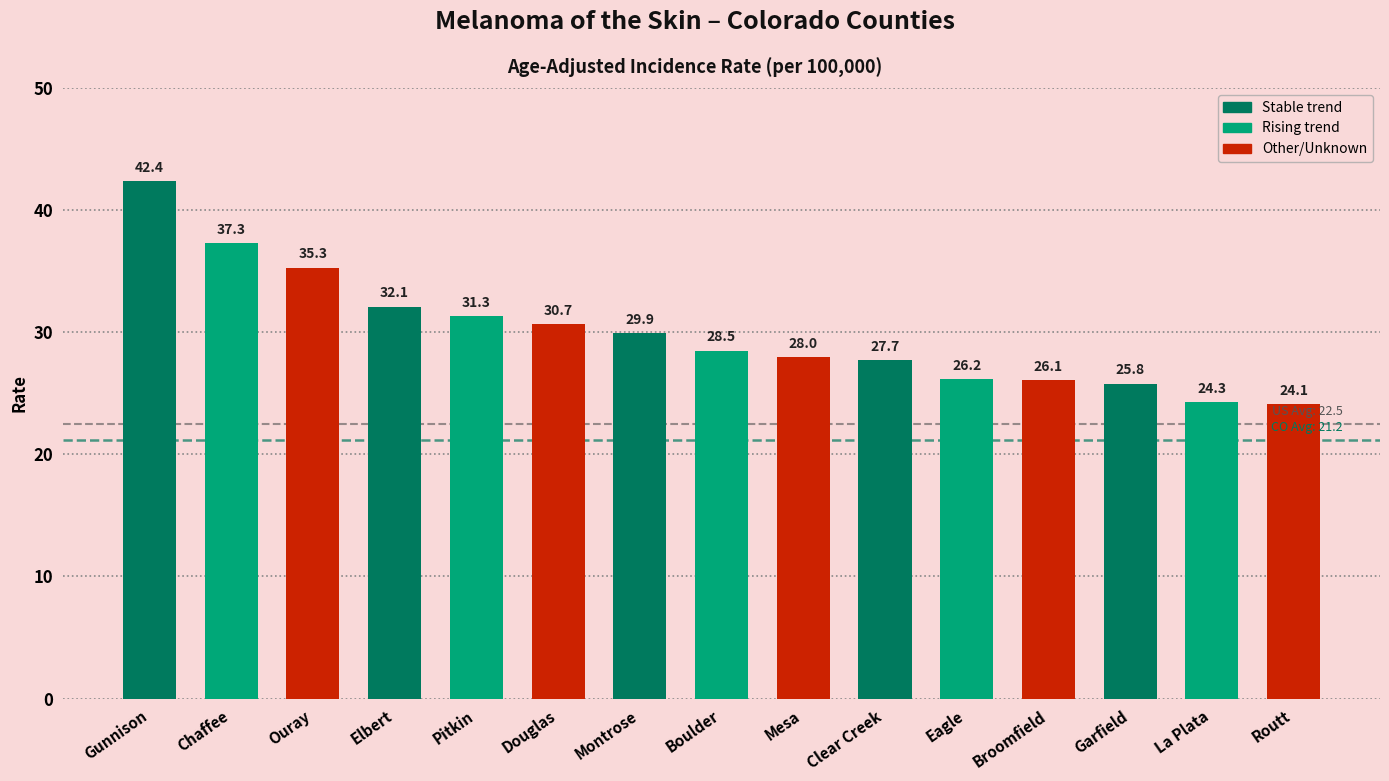

How many data points are less than 28?

6